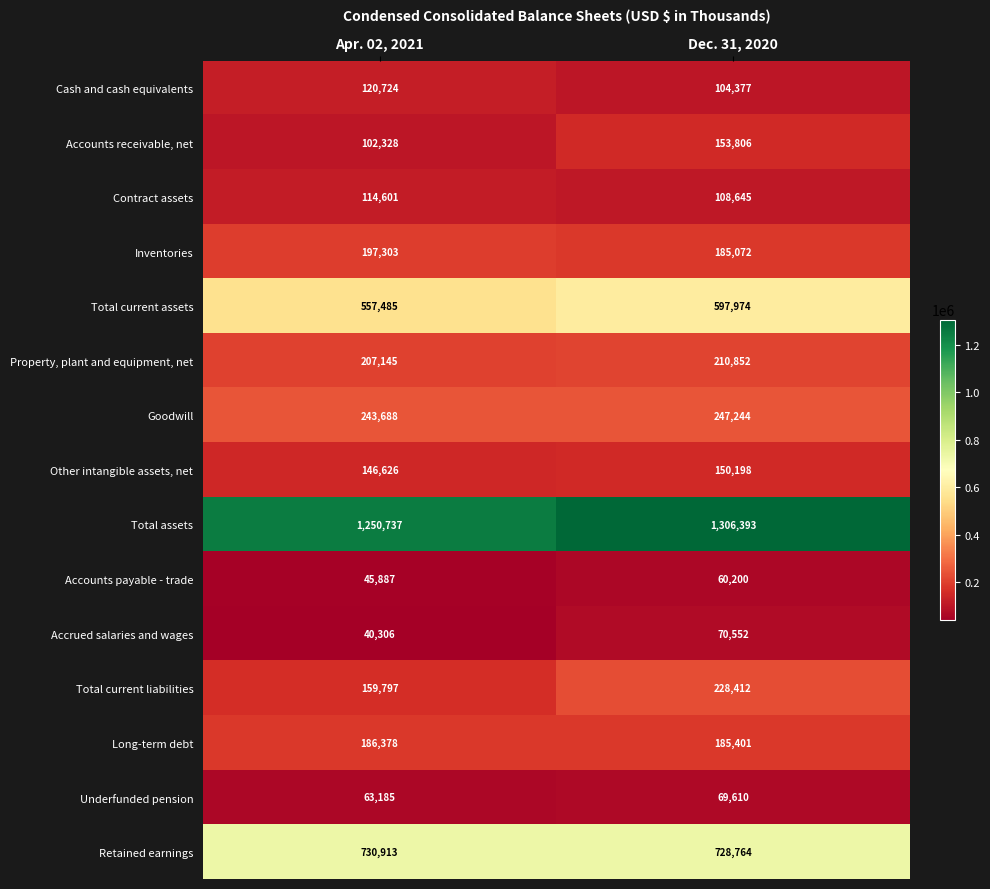

Where is Accrued salaries and wages nearest to the value 55429?

Apr. 02, 2021